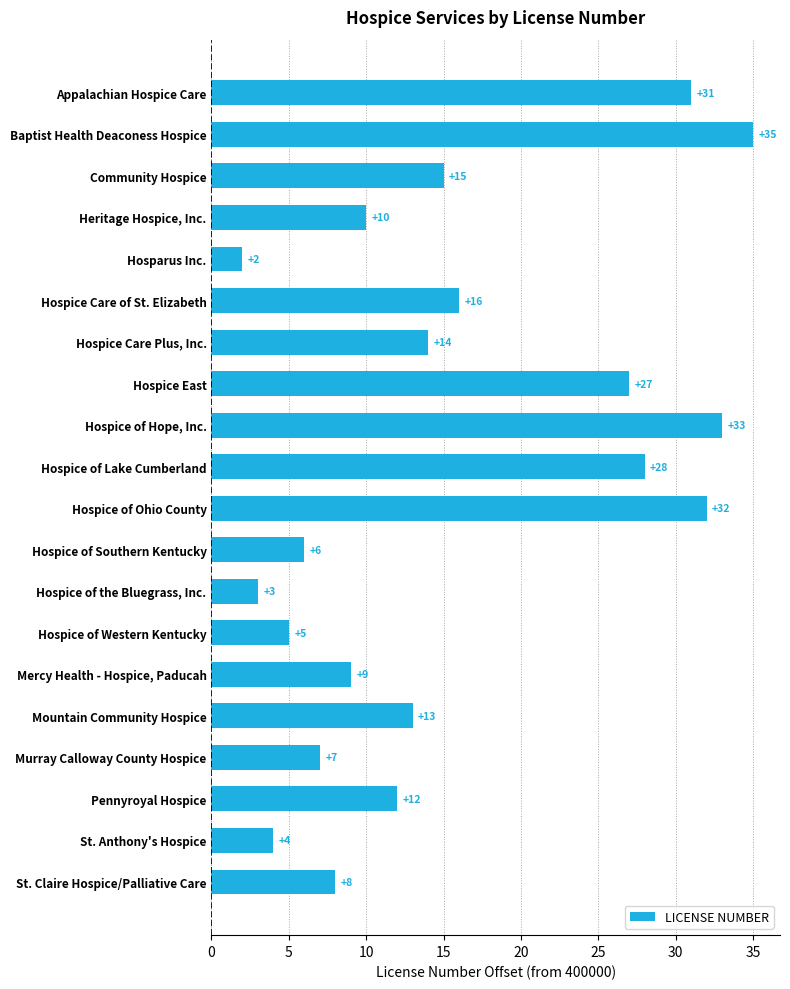

What is the maximum value shown in the chart?

35